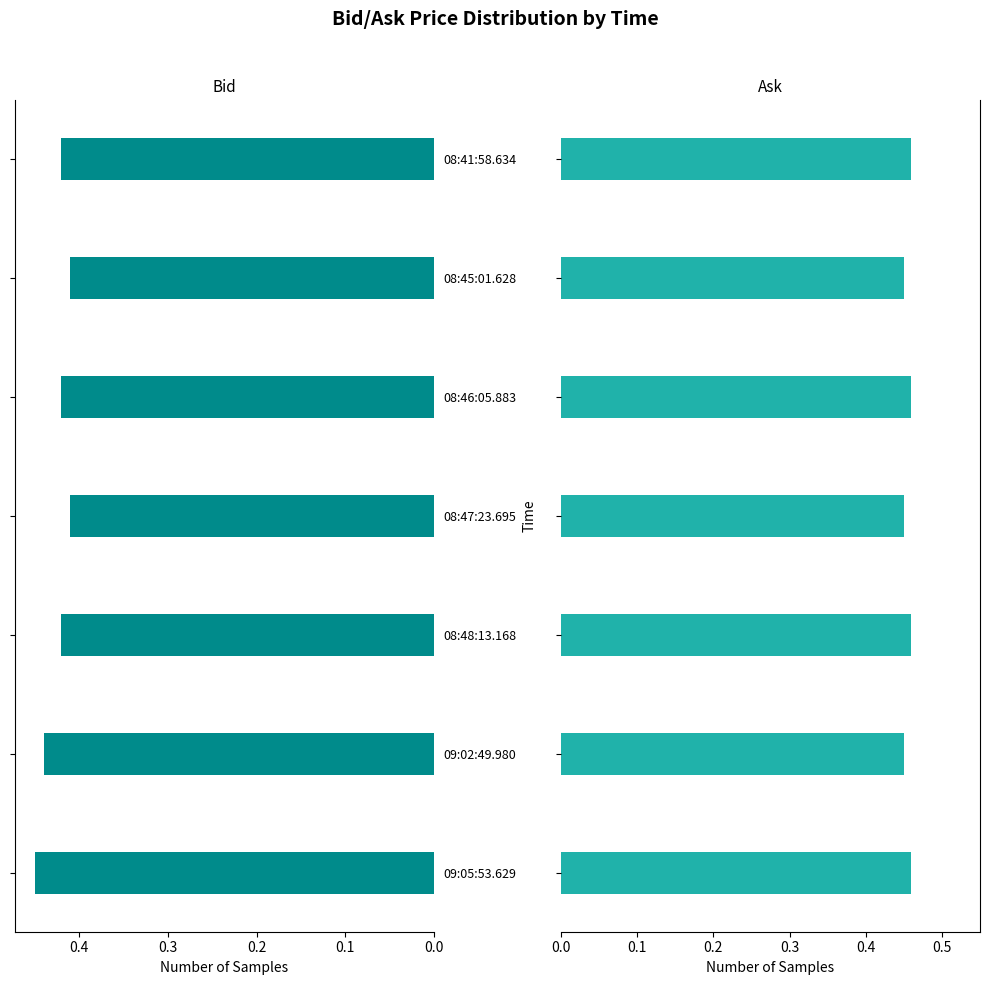

What position from the left is 08:48:13.168?

3